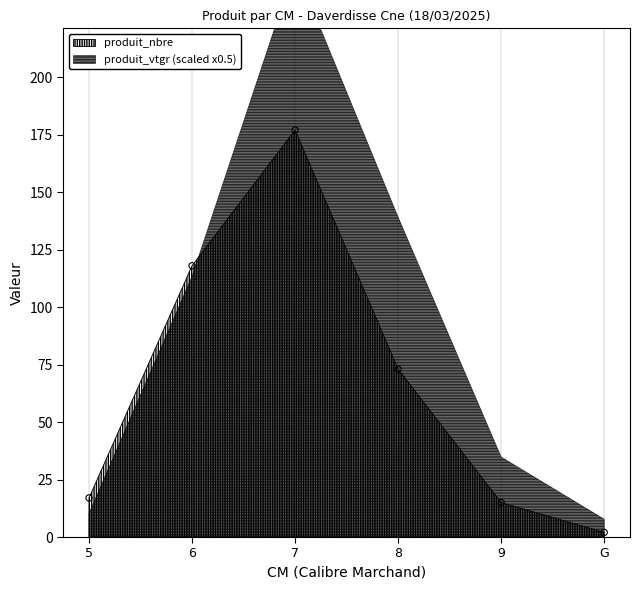

What Y value in the scatter plot is closest to 89?

73